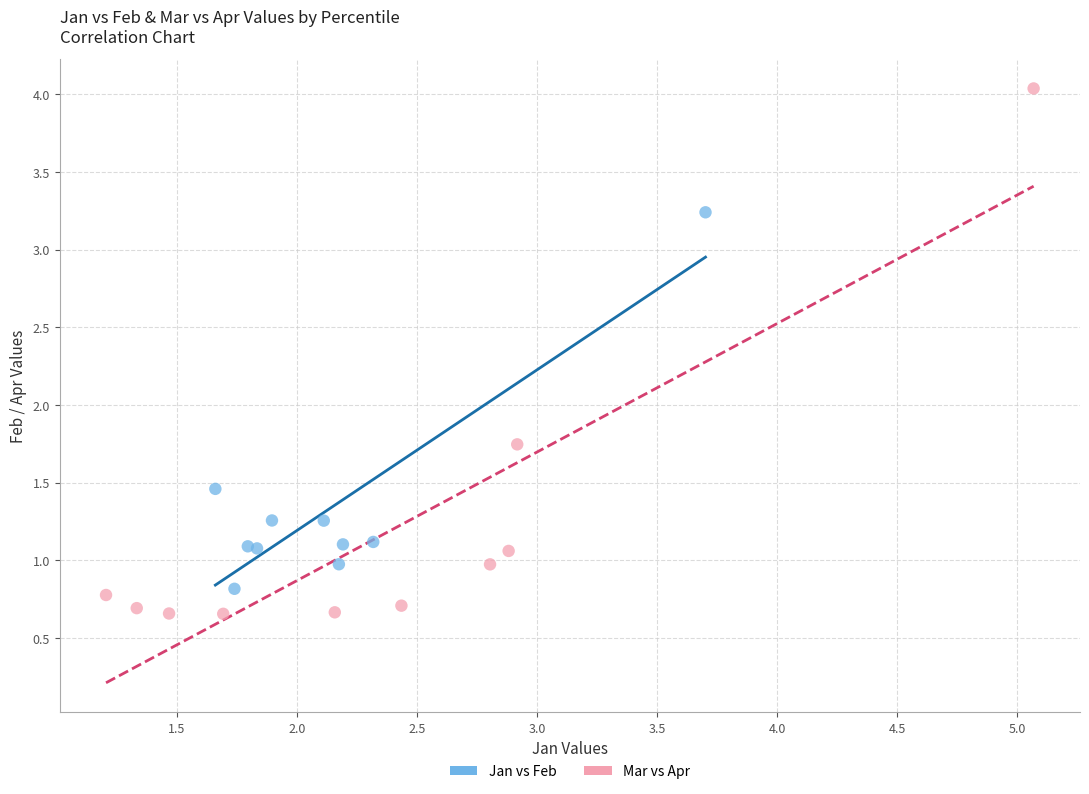

Which series has the largest Y range (max minus min)?

Mar vs Apr